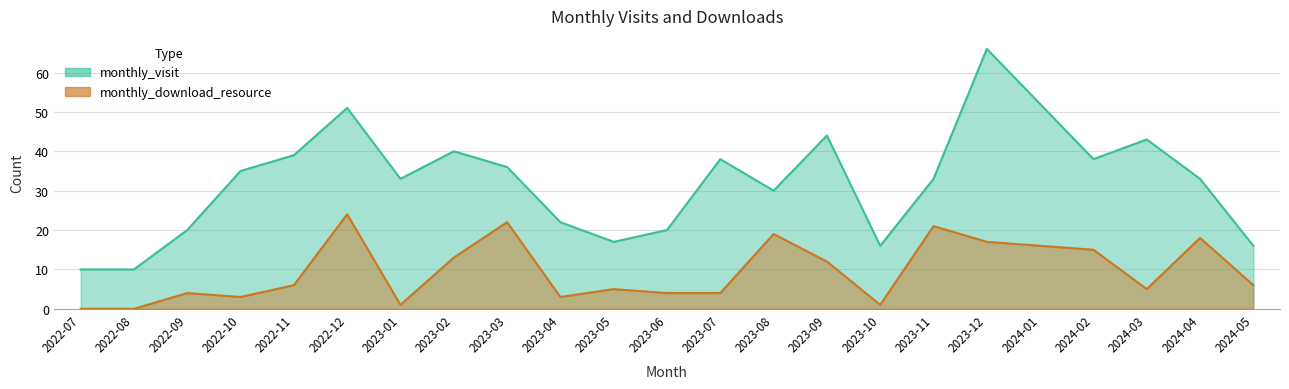

What is the difference between the second highest and minimum values in the monthly_download_resource series?

22